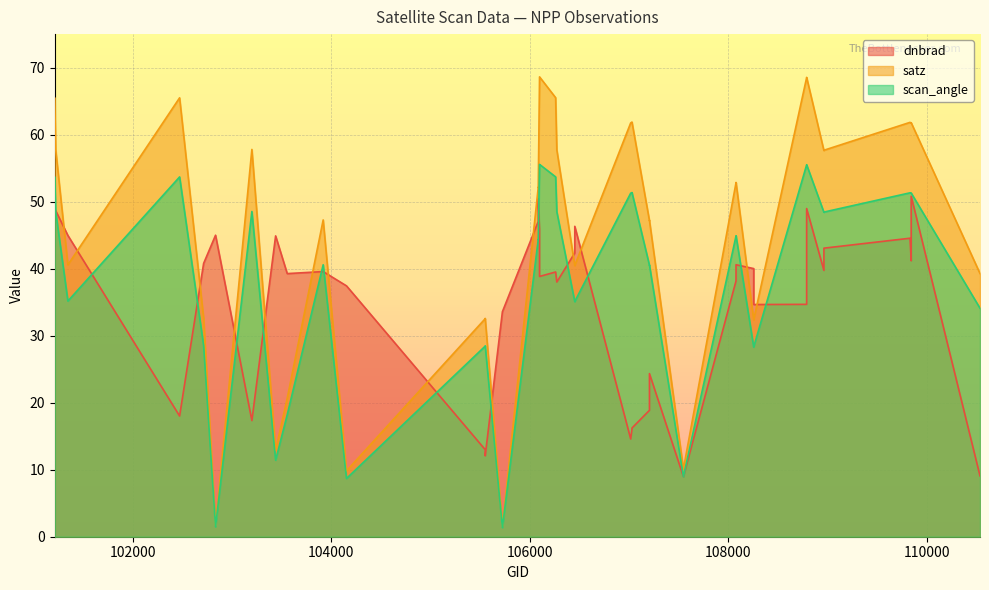

What is the value of the satz point at the 40th from the left?

39.3